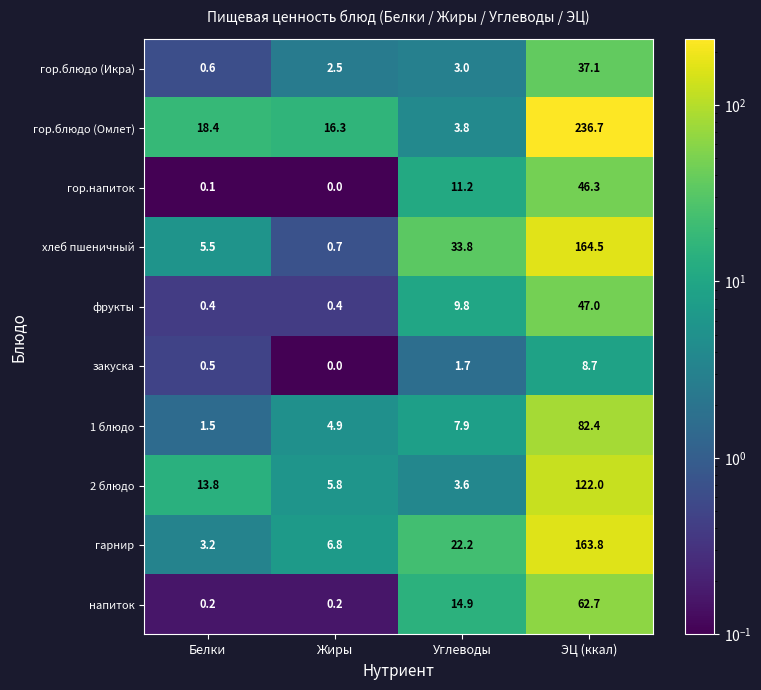

Read the 1 блюдо value at Углеводы.

7.9